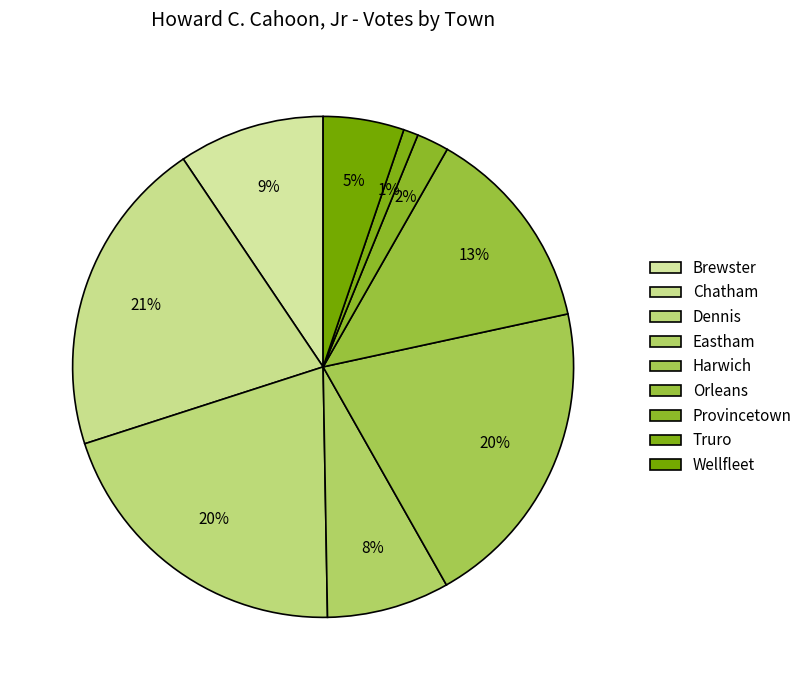

Rank the categories by value from lowest to highest.

Truro, Provincetown, Wellfleet, Eastham, Brewster, Orleans, Harwich, Dennis, Chatham